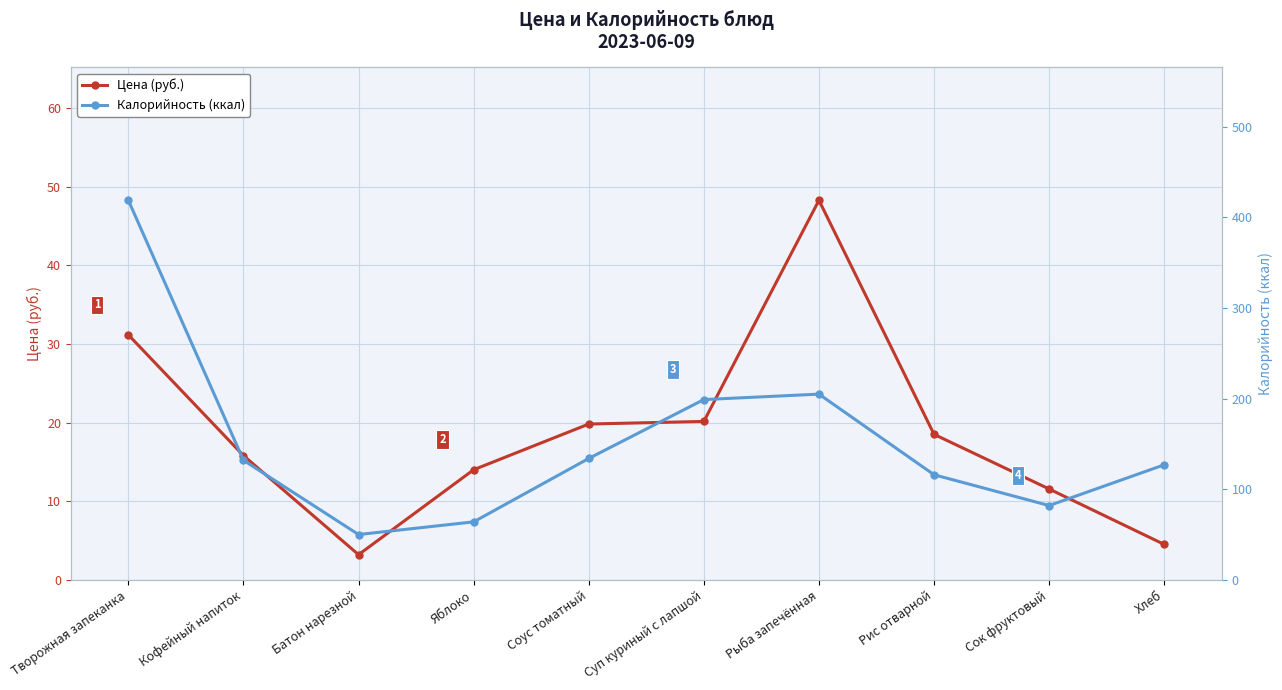

True or false: Цена (руб.) has more than 1 points higher than both neighbors.

False